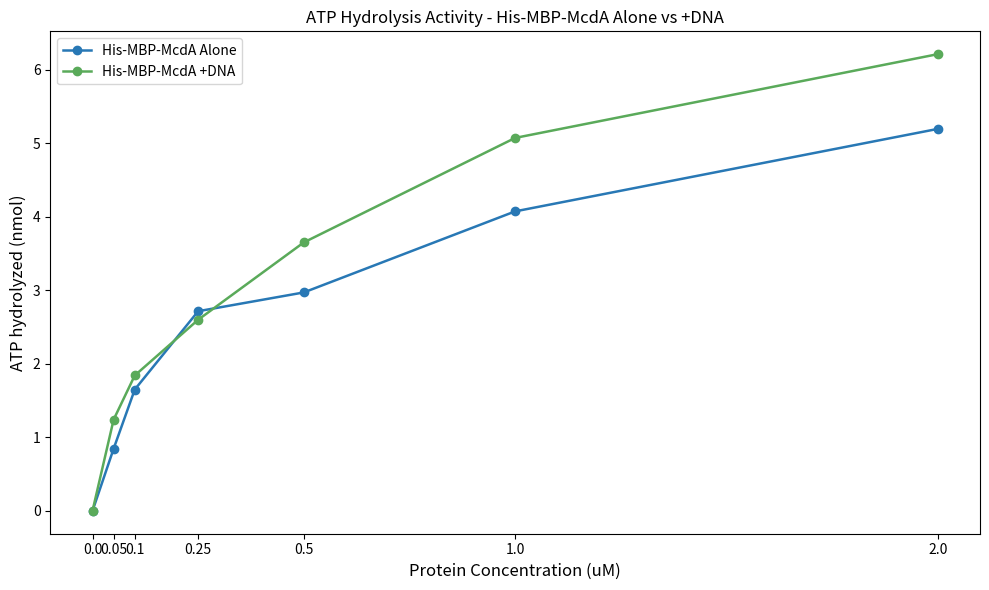

At which category does the chart reach its peak across all series?

2.0